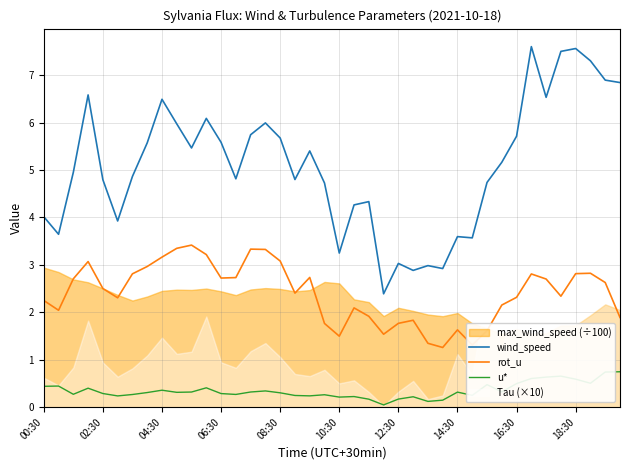

Rank the series by their maximum value, from highest to lowest.

wind_speed, rot_u, u*